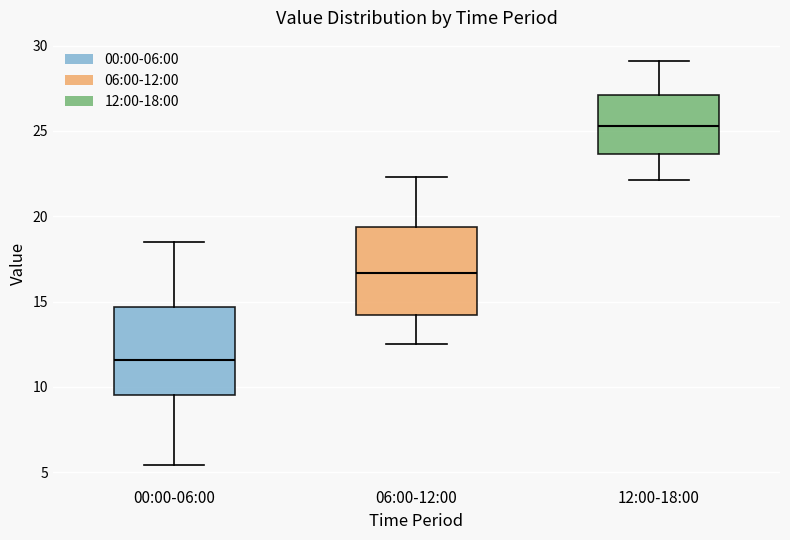

Reading left to right, transcribe this box plot: for each box, give where its median line is, the range the box spans, and where its two whiskers end, as read against the y-axis. The values are not printed on the chart, so give them approximately, as read against the axis.

00:00-06:00: median 11.5, box 9.5 to 14.5, whiskers 5.5 to 18.5
06:00-12:00: median 16.5, box 14.0 to 19.5, whiskers 12.5 to 22.5
12:00-18:00: median 25.5, box 23.5 to 27.0, whiskers 22.0 to 29.0